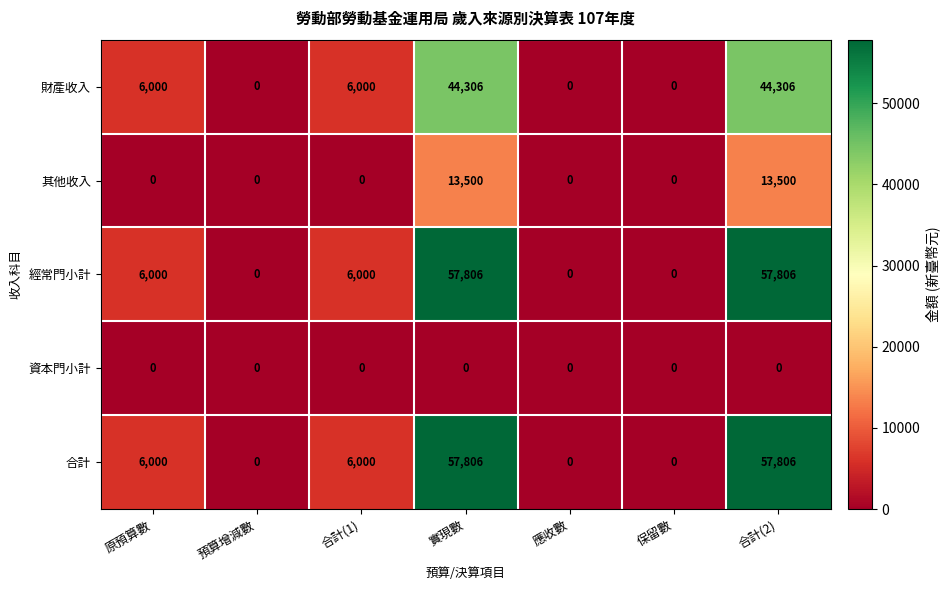

At how many categories does at least one series exceed 12478?

2